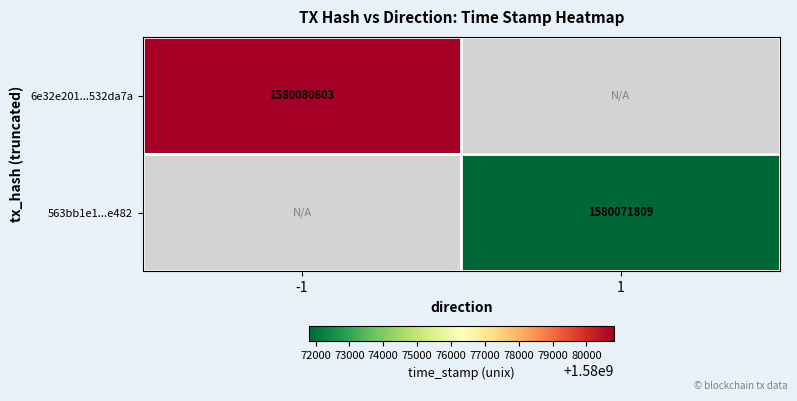

Is it true that 6e32e201...532da7a equals 822015856 at -1?

False